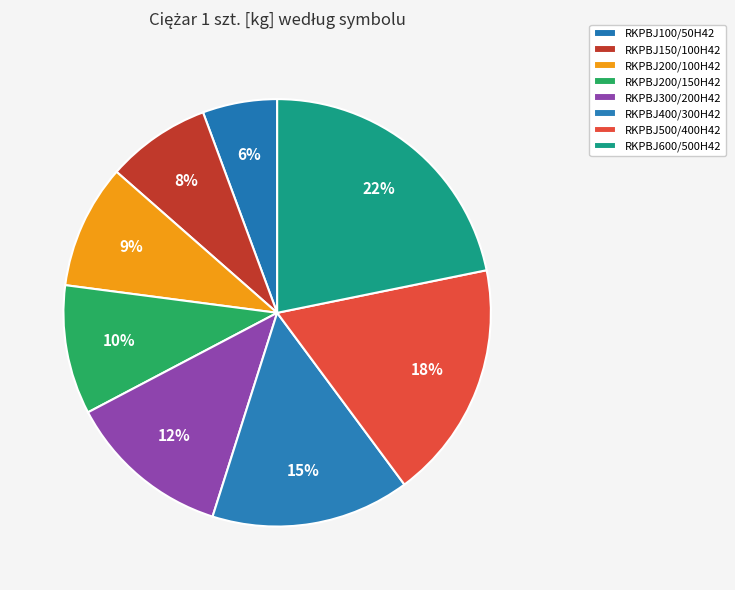

True or false: RKPBJ500/400H42 accounts for 18% of the total.

True